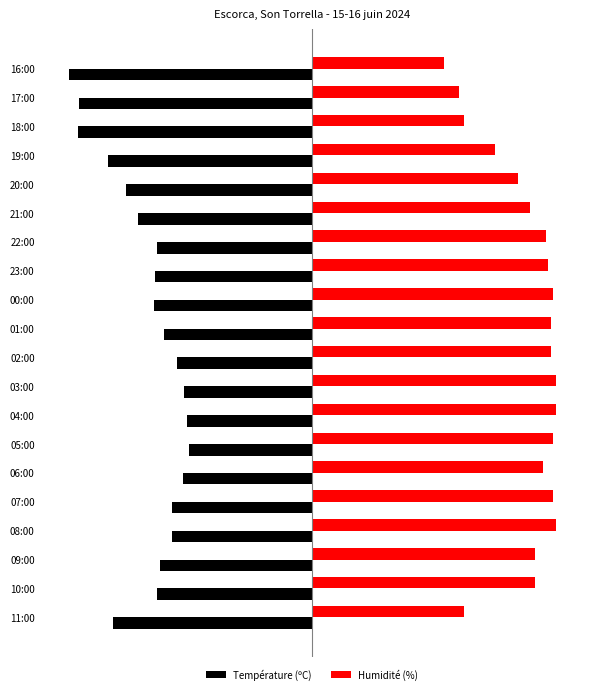

What are all the series names shown in the legend?

Température (ºC), Humidité (%)